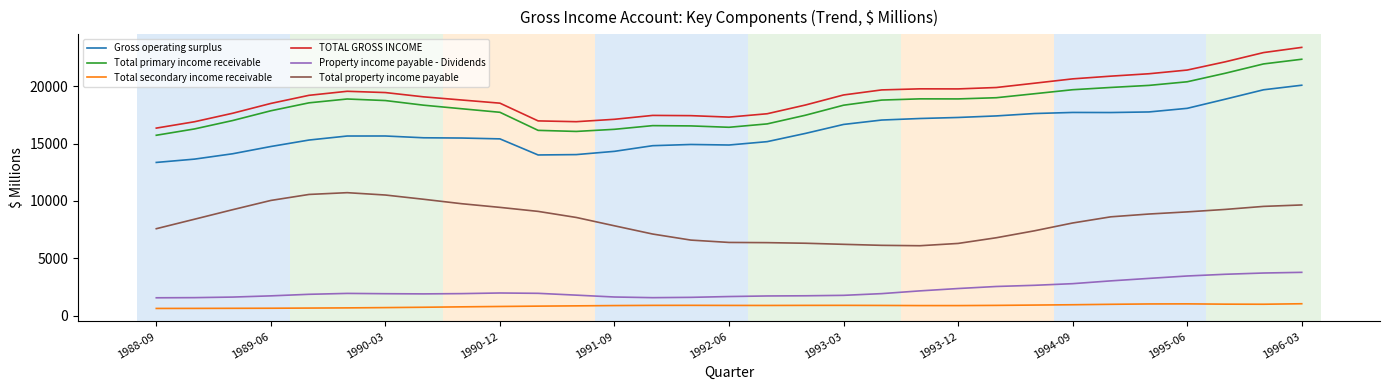

True or false: Gross operating surplus and Total property income payable cross at least once.

False